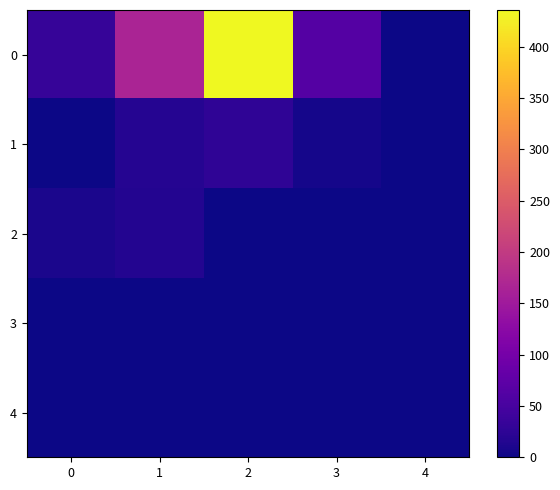

Reading left to right, extract all data points from this chart.

0: 0=32.9	1=166.6	2=435.9	3=63.3	4=1.6
1: 0=1.2	1=17.4	2=27.1	3=6.3	4=0.0
2: 0=9.9	1=16.5	2=0.0	3=0.0	4=0.0
3: 0=1.3	1=0.0	2=0.0	3=0.0	4=0.0
4: 0=0.0	1=0.0	2=0.0	3=0.0	4=0.0